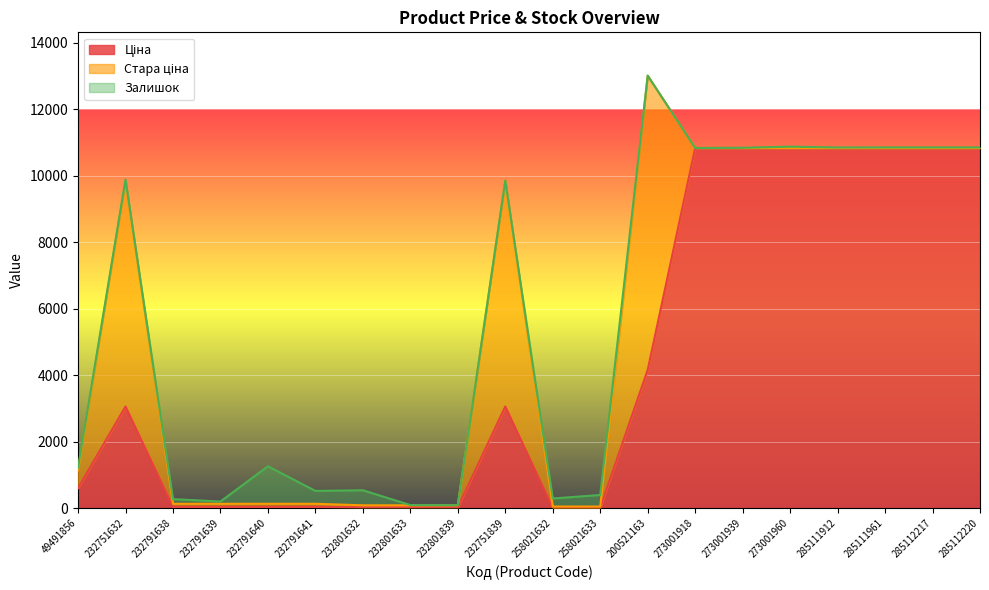

What is the value of the Ціна point at the 8th from the left?

26.7